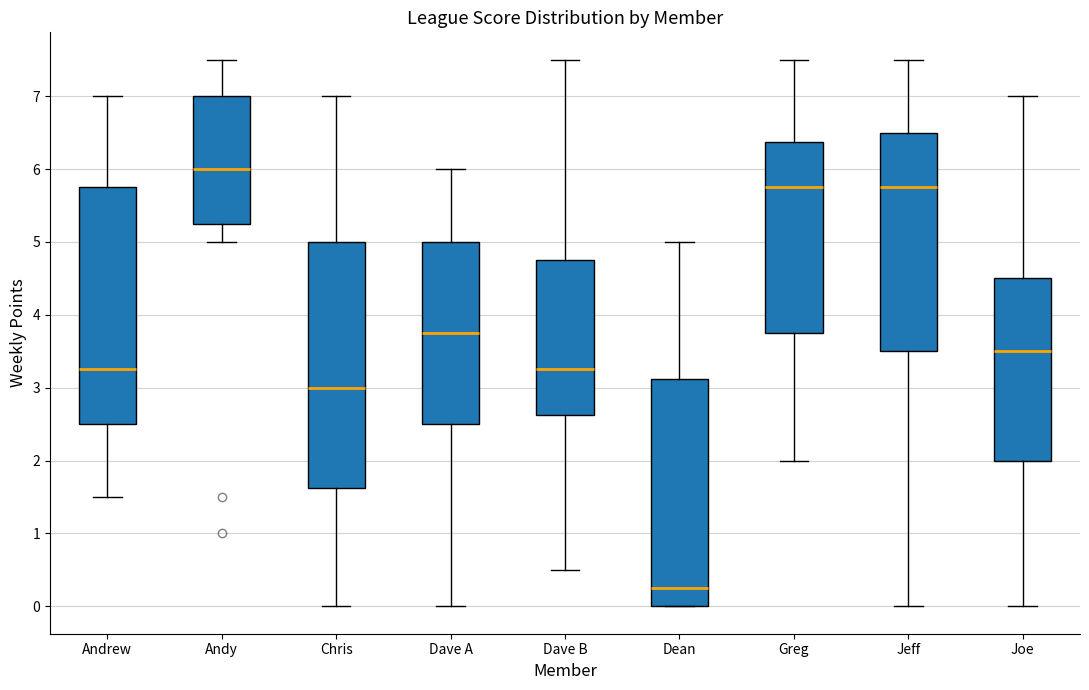

Reading left to right, transcribe this box plot: for each box, give where its median line is, the range the box spans, and where its two whiskers end, as read against the y-axis. The values are not printed on the chart, so give them approximately, as read against the axis.

Andrew: median 3.3, box 2.5 to 5.8, whiskers 1.5 to 7.0
Andy: median 6.0, box 5.3 to 7.0, whiskers 5.0 to 7.5
Chris: median 3.0, box 1.6 to 5.0, whiskers 0.0 to 7.0
Dave A: median 3.8, box 2.5 to 5.0, whiskers 0.0 to 6.0
Dave B: median 3.3, box 2.6 to 4.8, whiskers 0.5 to 7.5
Dean: median 0.3, box 0.0 to 3.1, whiskers 0.0 to 5.0
Greg: median 5.8, box 3.8 to 6.4, whiskers 2.0 to 7.5
Jeff: median 5.8, box 3.5 to 6.5, whiskers 0.0 to 7.5
Joe: median 3.5, box 2.0 to 4.5, whiskers 0.0 to 7.0